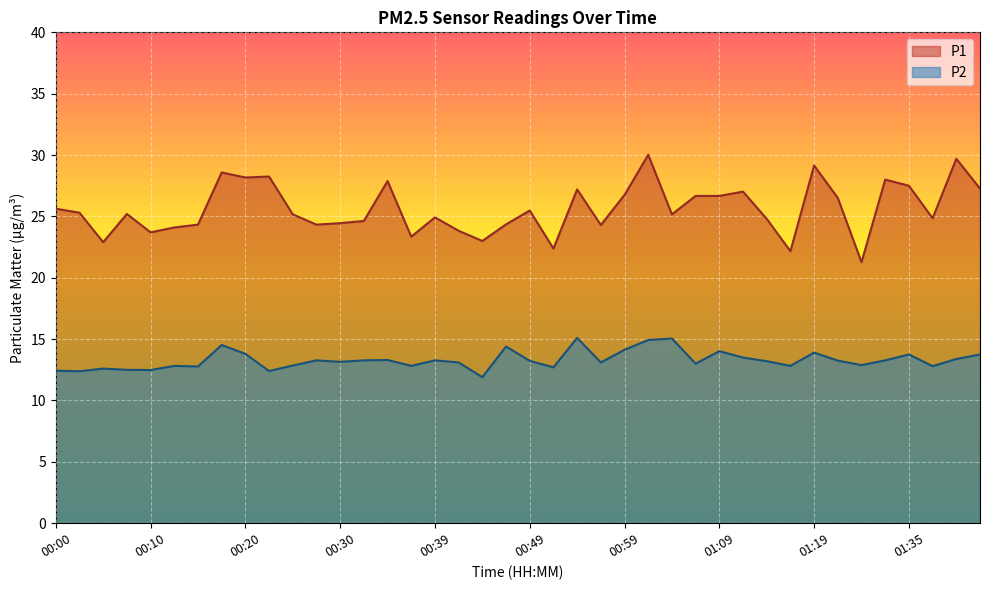

Rank the series by their average value, from highest to lowest.

P1, P2